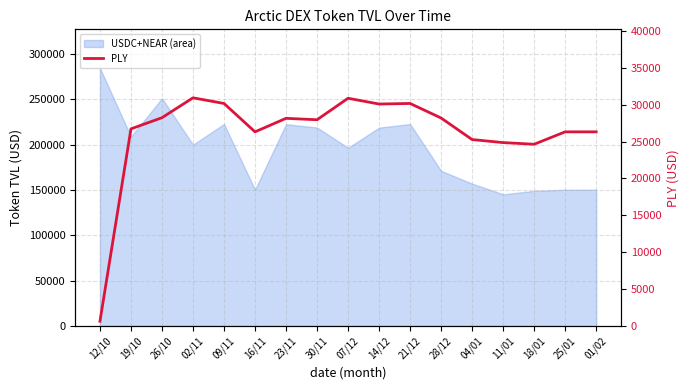

What is the difference between the second highest and minimum values?

30207.5